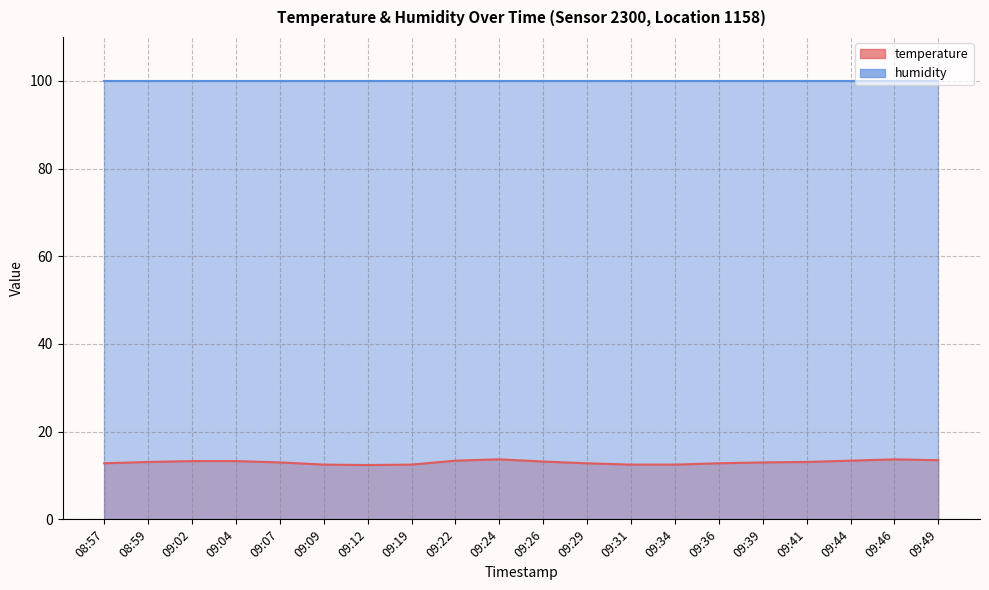

List the labels in order of value, smallest first.

09:12, 09:09, 09:19, 09:31, 09:34, 08:57, 09:29, 09:36, 09:07, 09:39, 08:59, 09:41, 09:26, 09:02, 09:04, 09:22, 09:44, 09:49, 09:24, 09:46